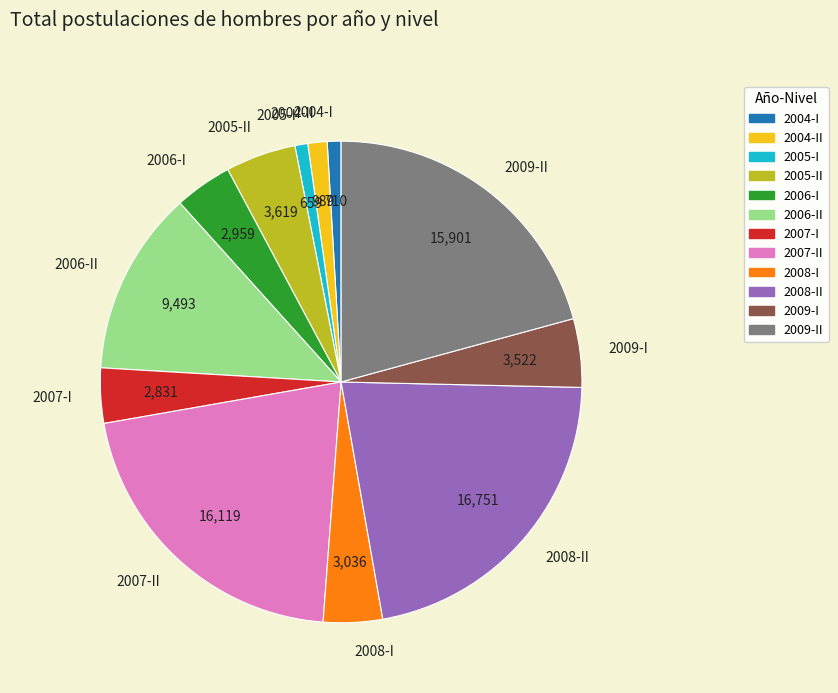

True or false: 2006-II accounts for 19% of the total.

False